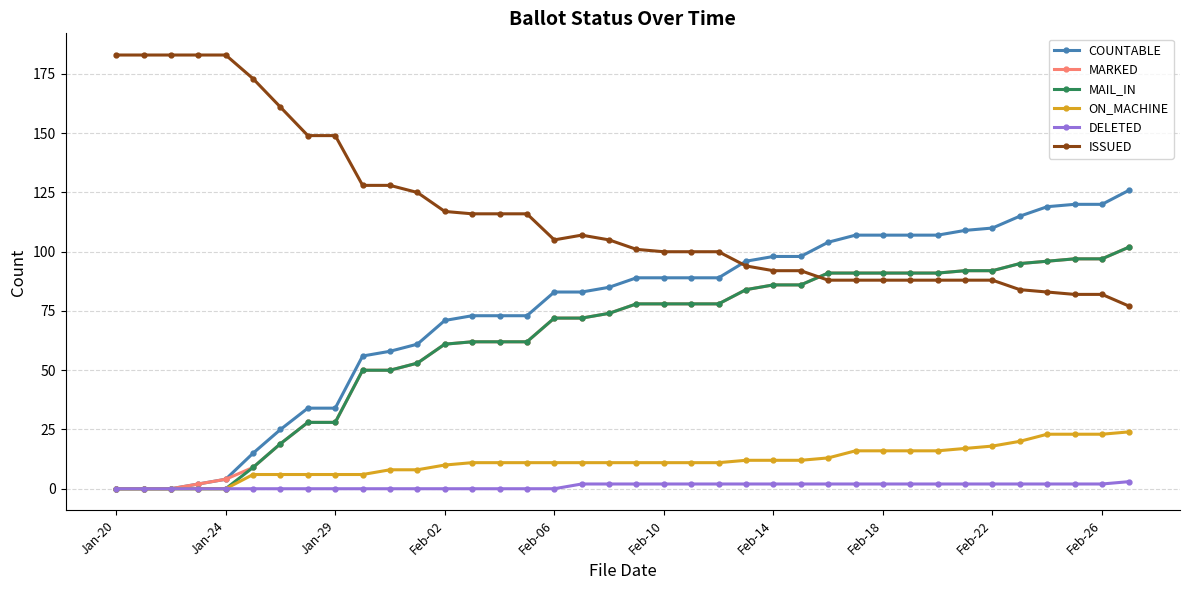

Which series has the largest range (max minus min)?

COUNTABLE